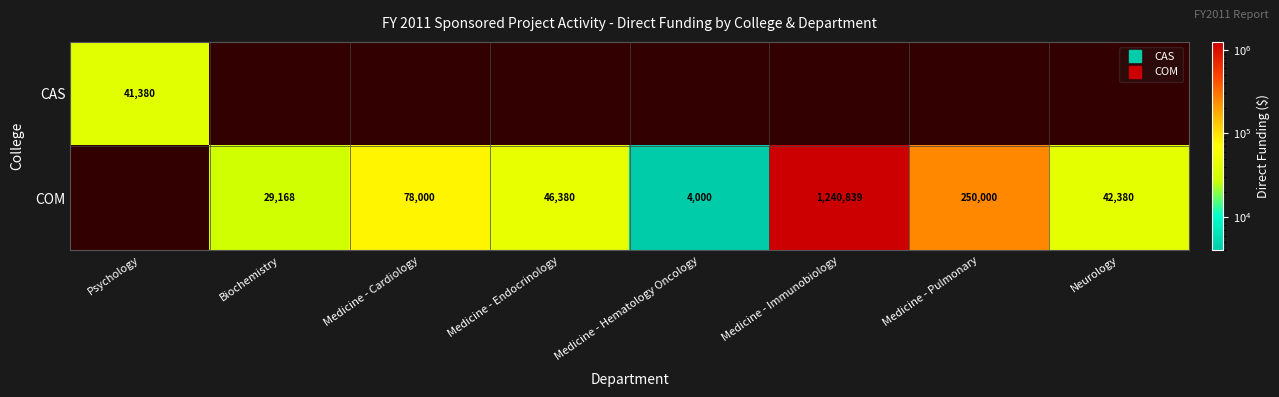

How many values in CAS are above zero?

1